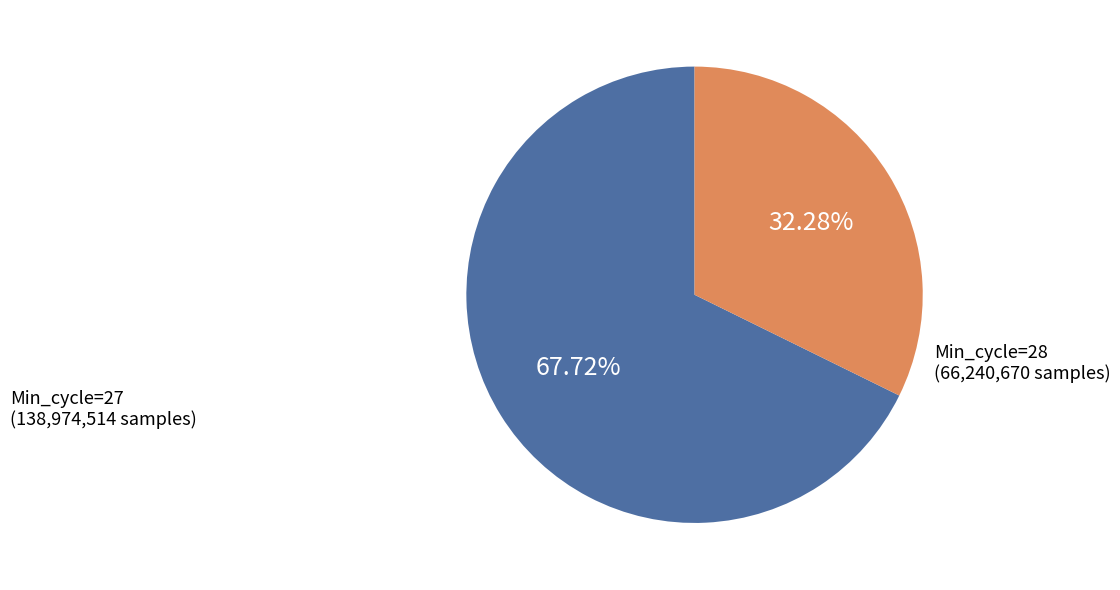

Does any single category account for the majority?

Yes